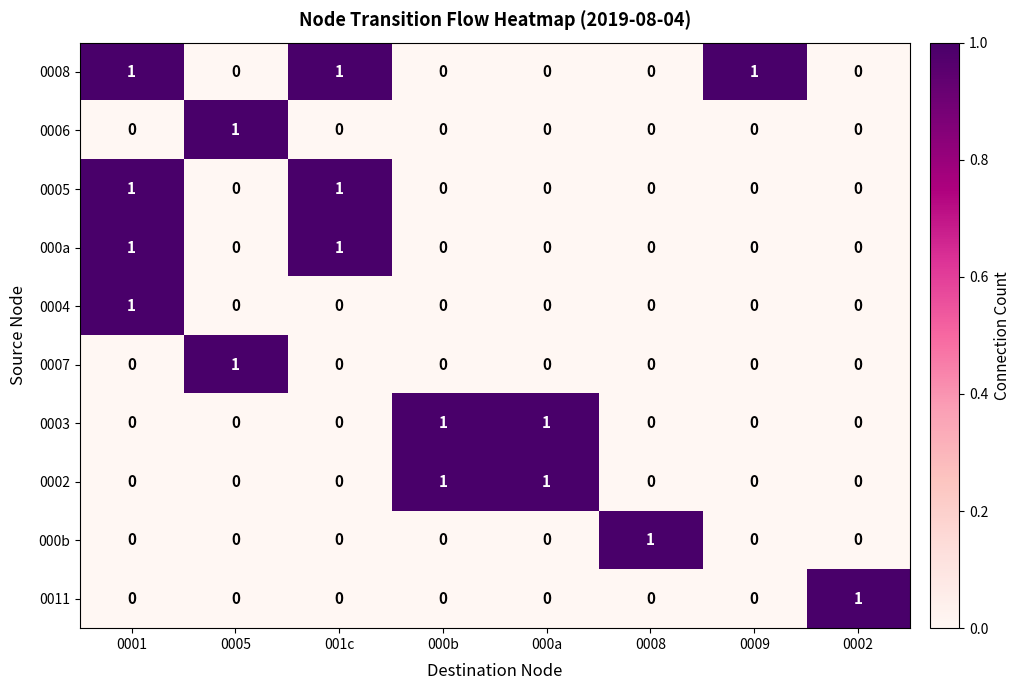

The value of 0007 at 001c is 0. True or false?

True